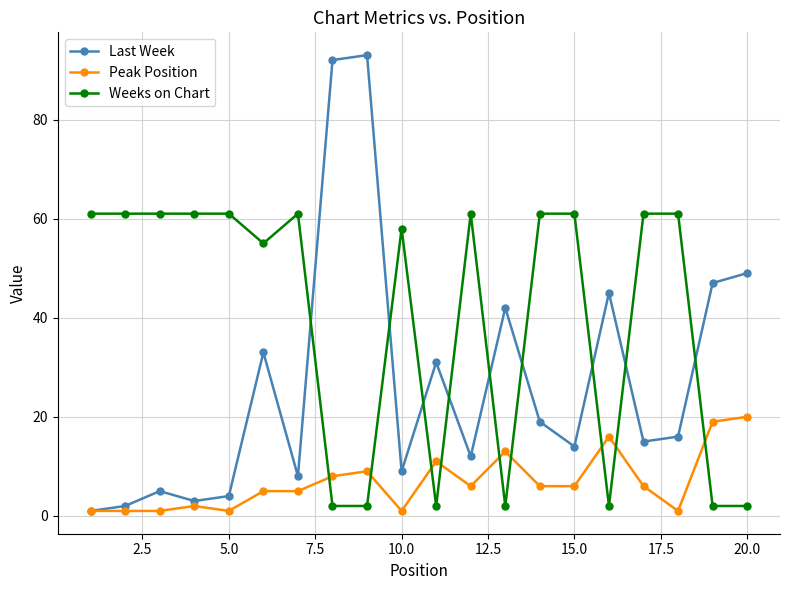

Which series has the largest total across all categories?

Weeks on Chart